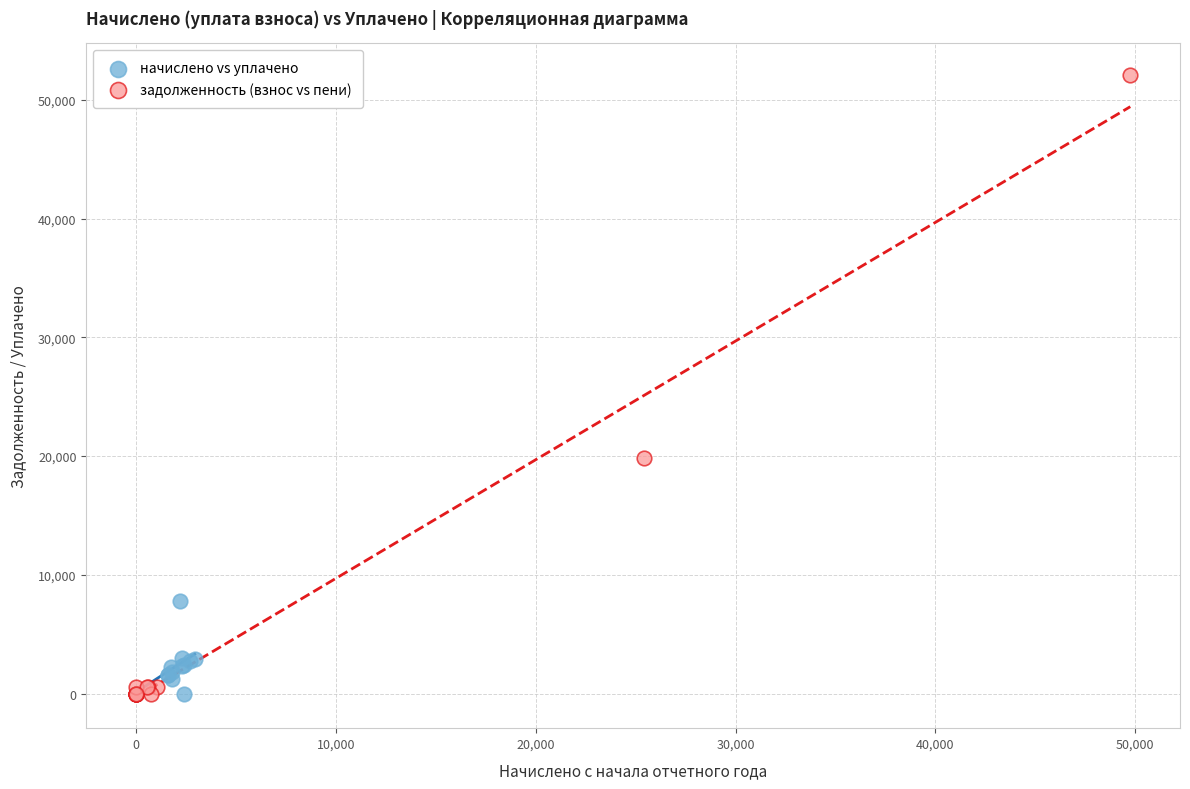

Which series has the largest Y range (max minus min)?

задолженность (взнос vs пени)